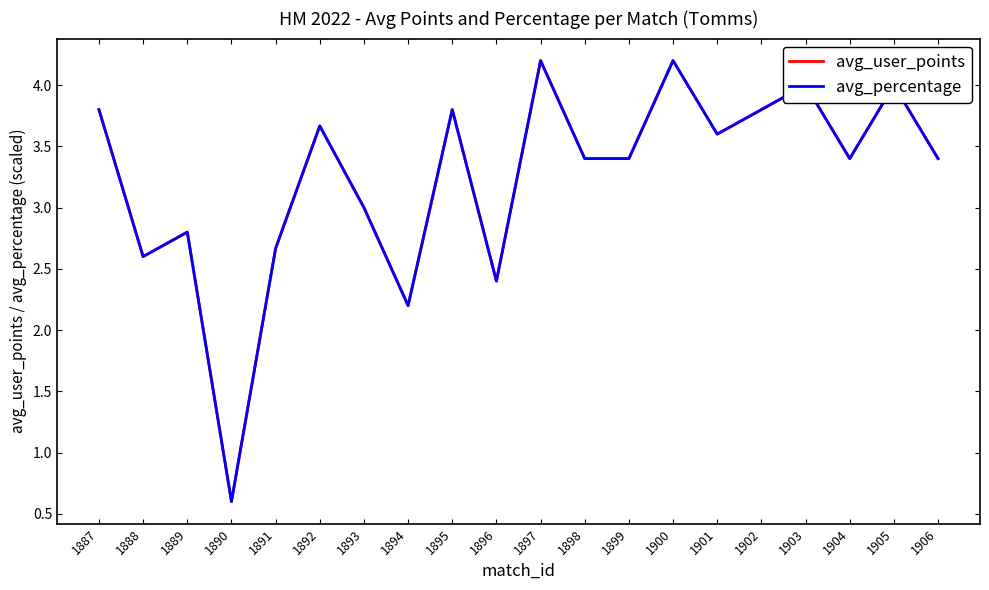

What is the total value across all series at 1894?

4.4